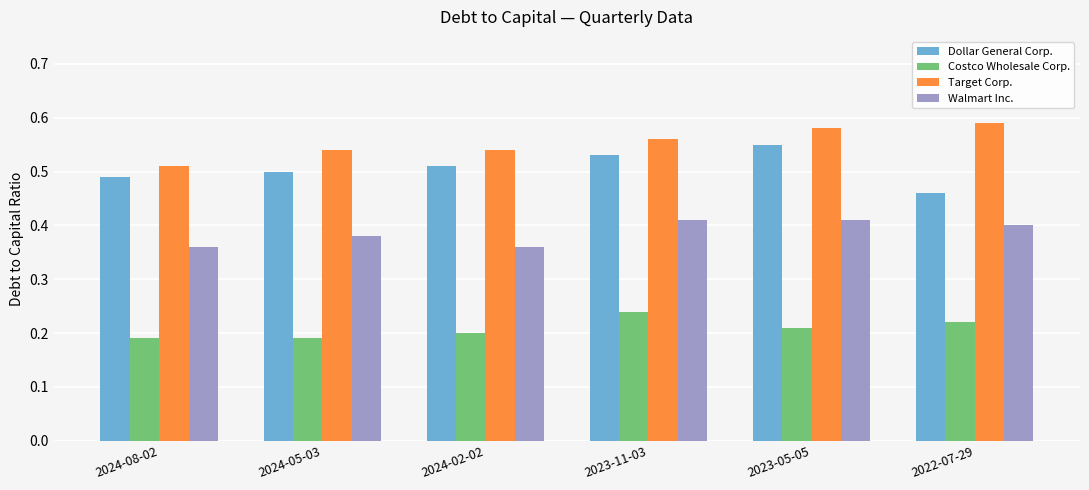

What is the spread (max minus min) of values at 2024-02-02?

0.3